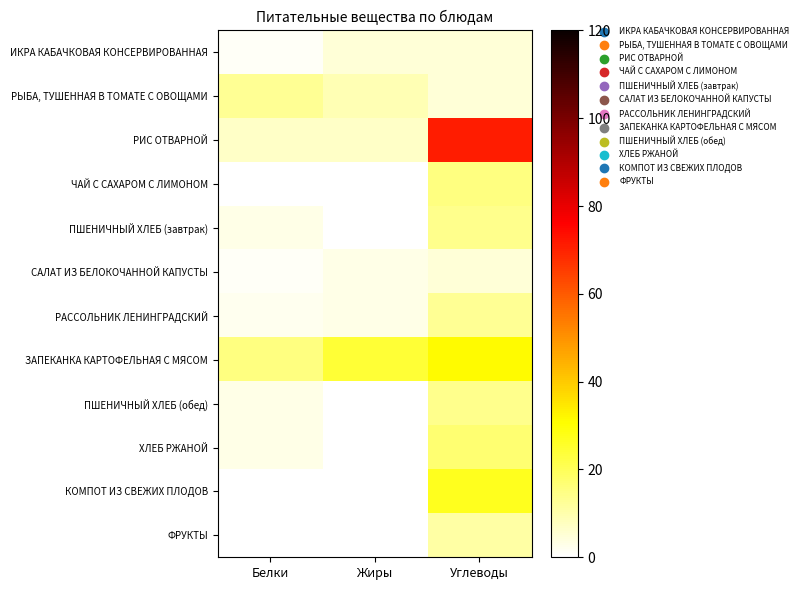

At how many categories does at least one series exceed 64?

1